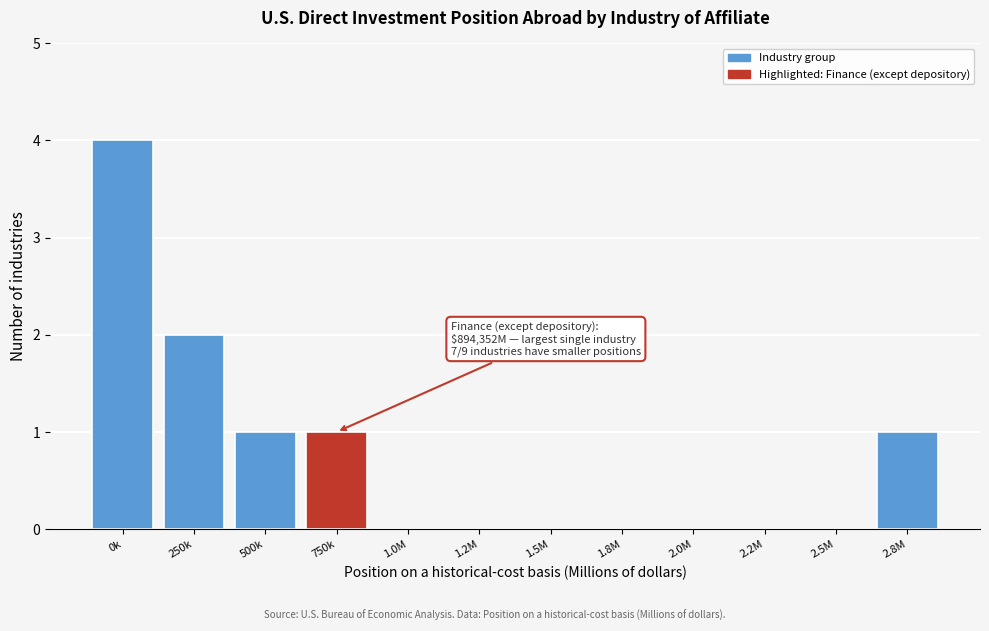

Reading left to right, list all the values displayed in this chart.

0k=4	250k=2	500k=1	750k=1	1.0M=0	1.2M=0	1.5M=0	1.8M=0	2.0M=0	2.2M=0	2.5M=0	2.8M=1